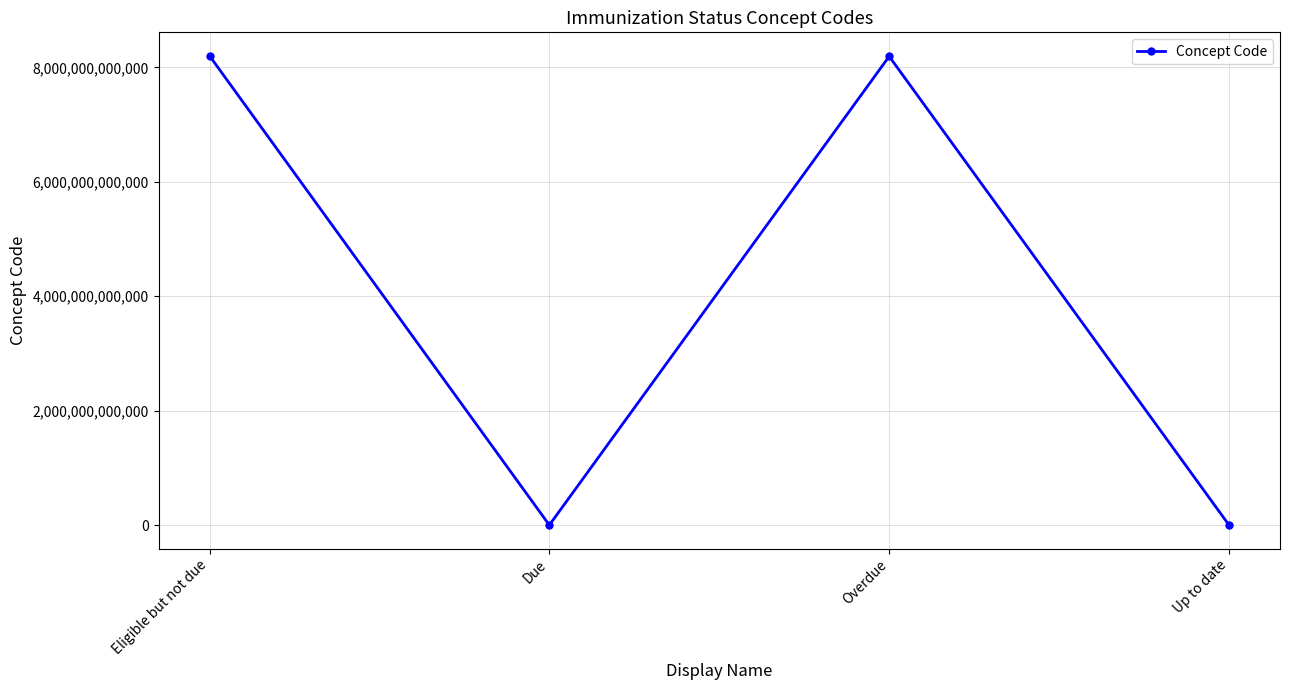

What is the sum of all values?

16392342711231